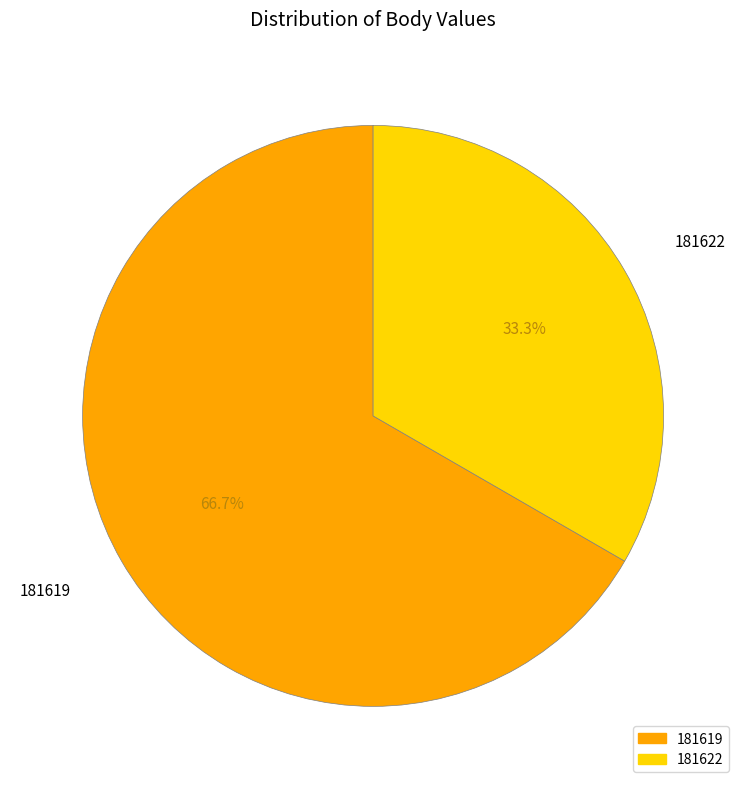

Which slice represents more than half of the pie?

181619